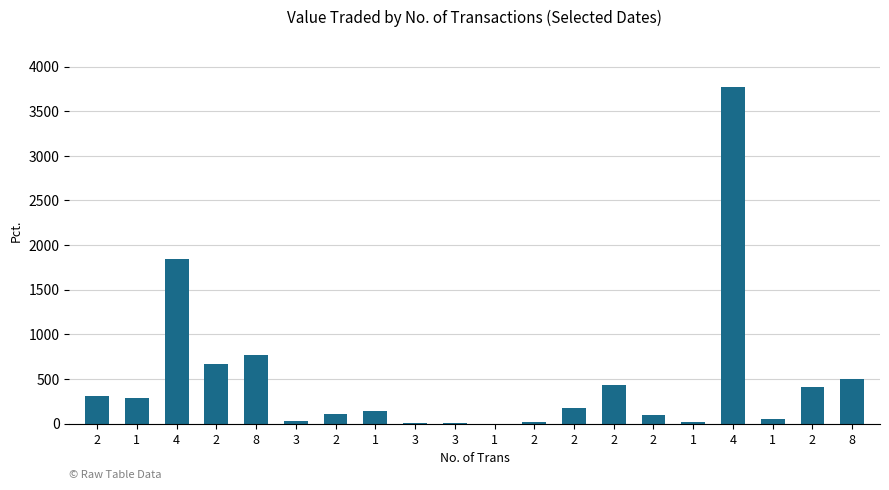

How many distinct data groups are displayed?

1